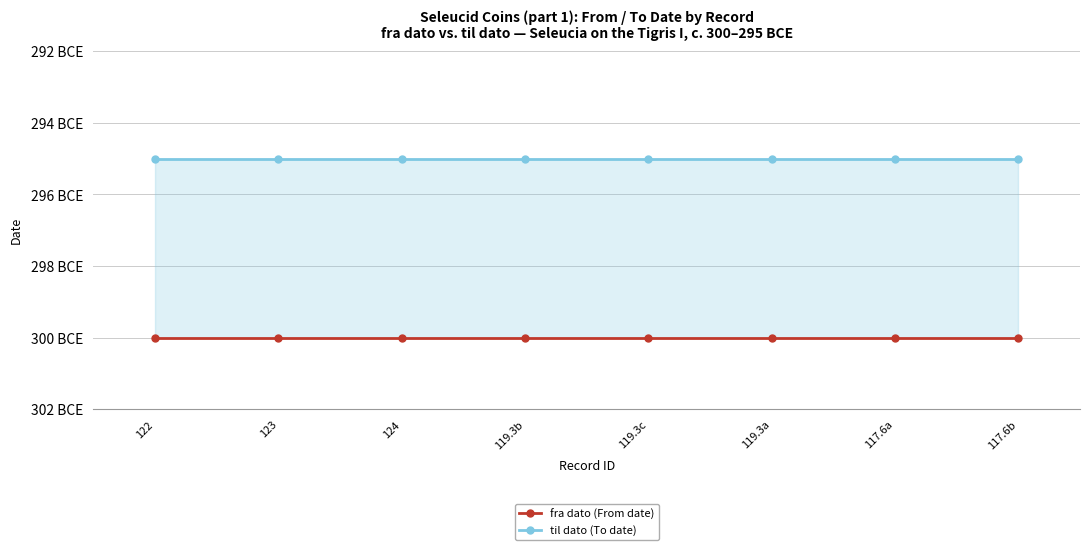

Which has a higher value, 124 or 117.6a?

124